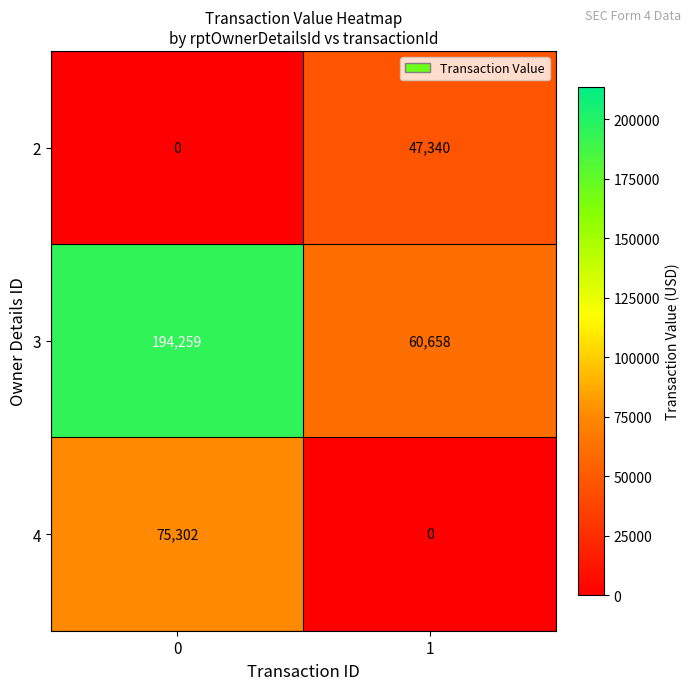

Count the number of categories in the chart.

2